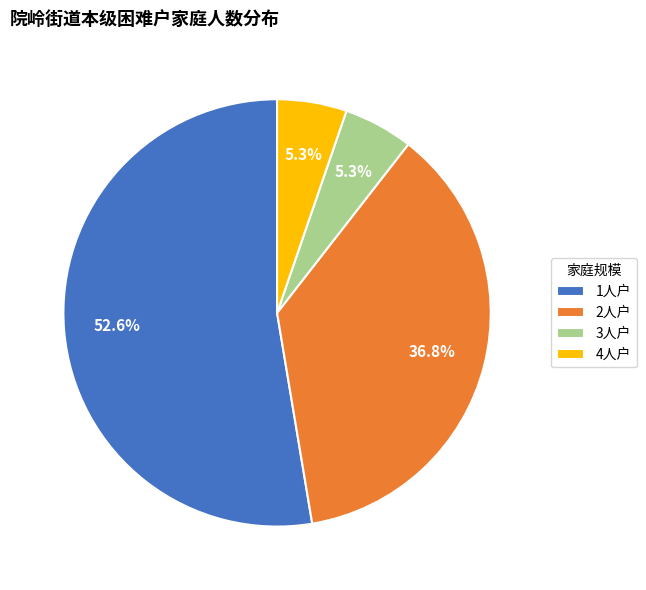

Does any single category account for the majority?

Yes